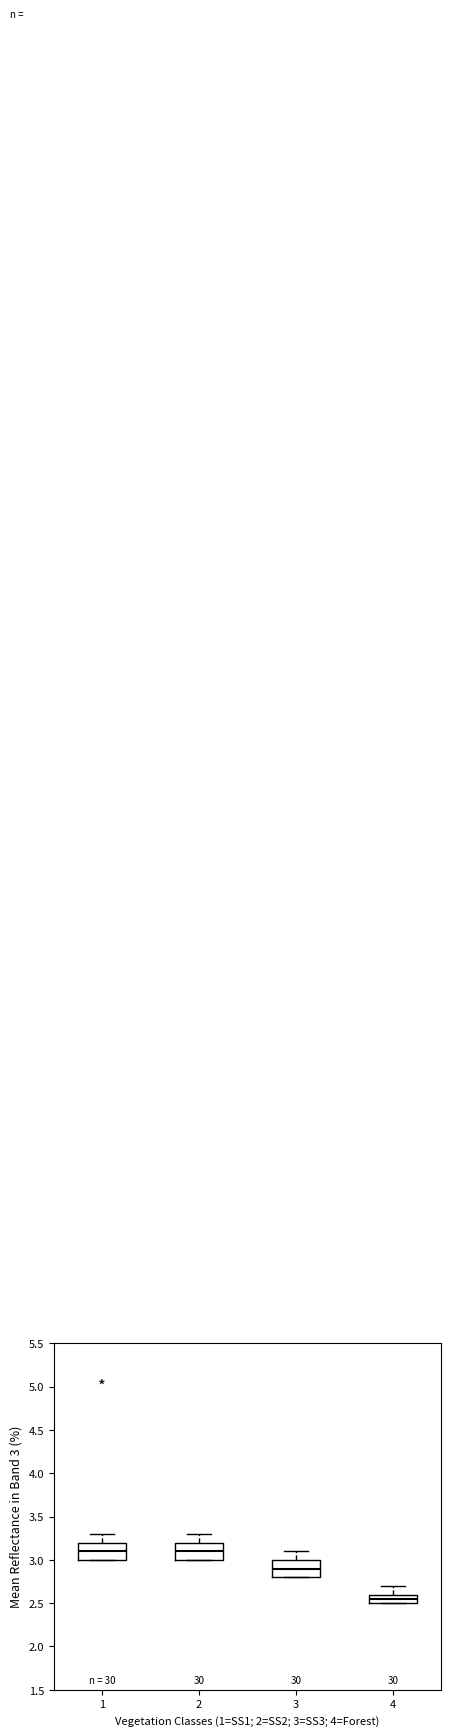

Where does the median line of the box at x = 4 sit on the y-axis? The values are not printed on the chart, so give them approximately, as read against the axis.

2.55